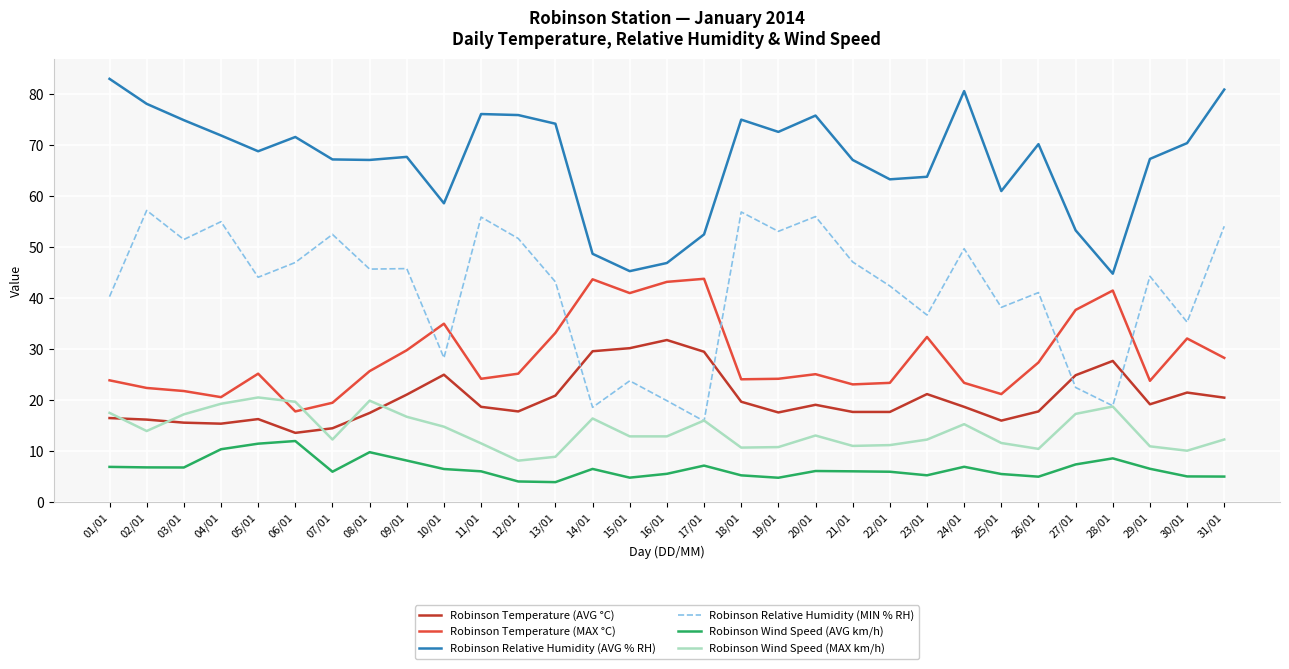

How many lines are shown in the chart?

6